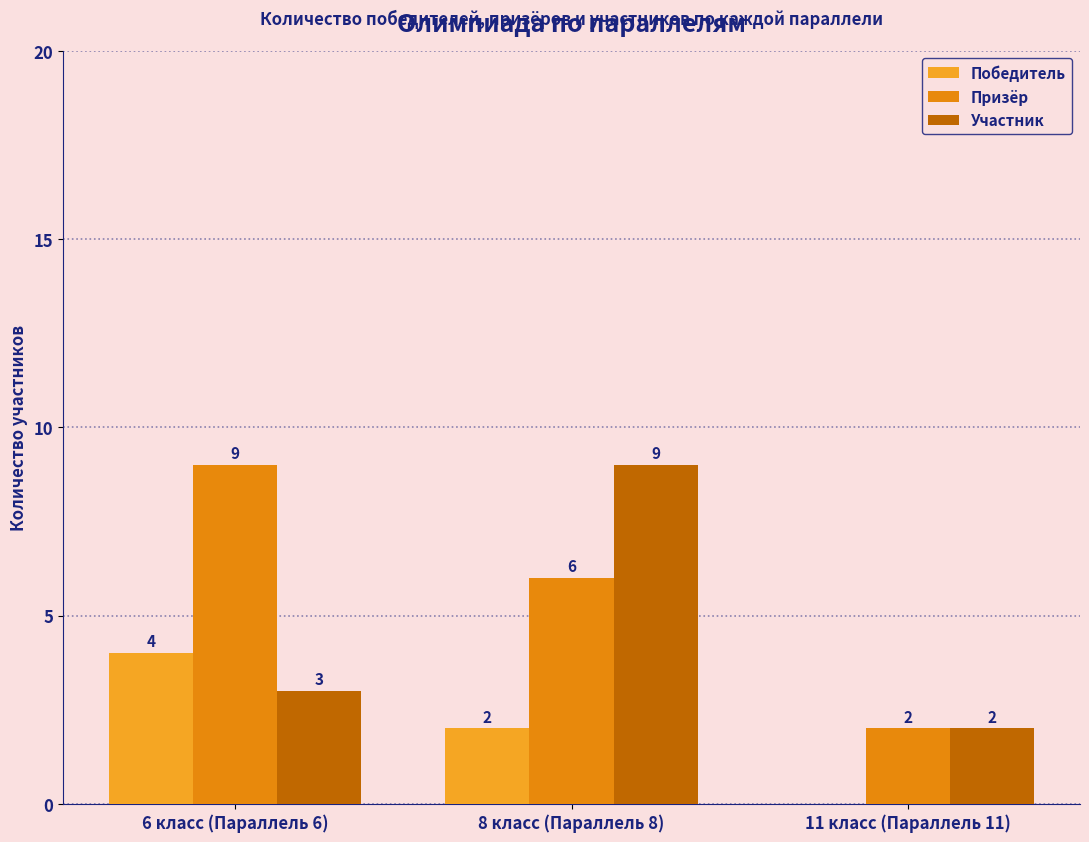

Are the bars grouped side by side (vs. stacked)?

Yes